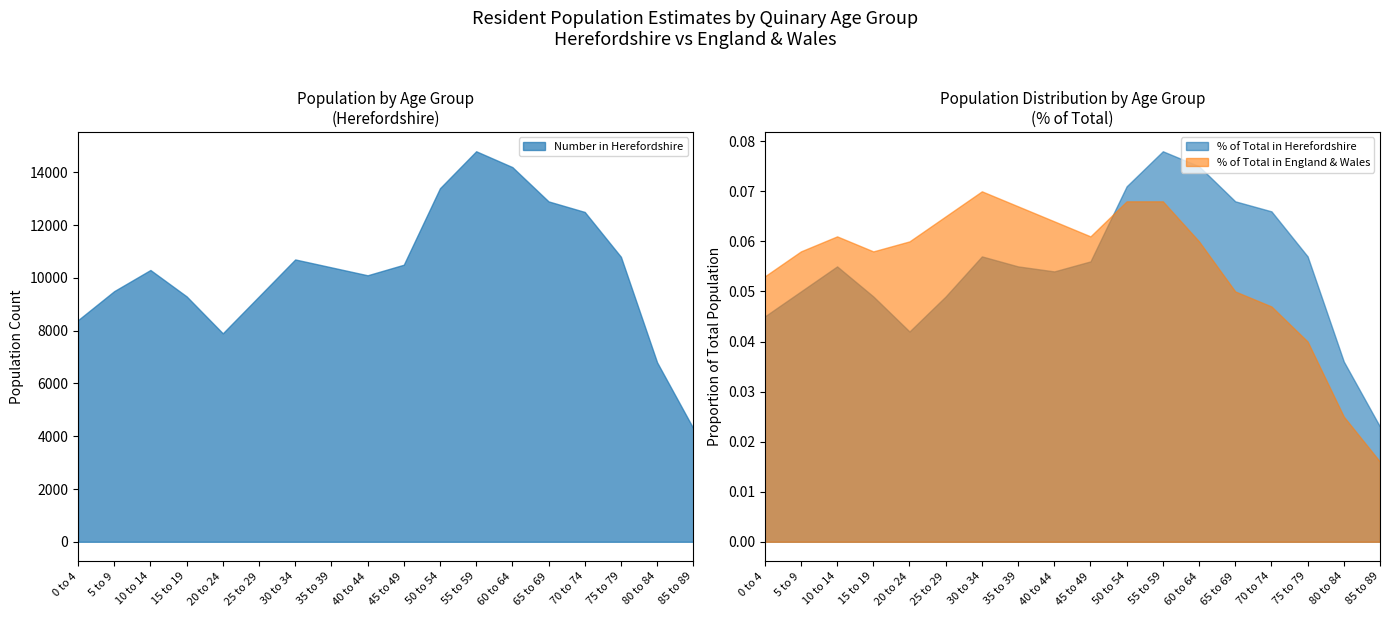

True or false: Number in Herefordshire and Number in England & Wales (thousands) cross at least once.

False